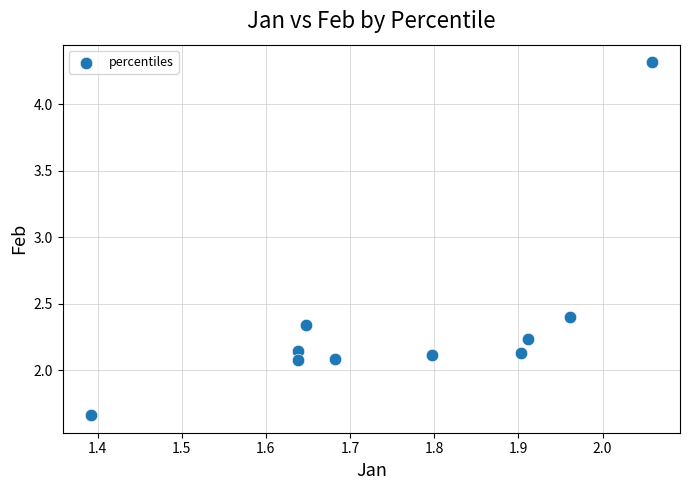

What is the average Y value?

2.4